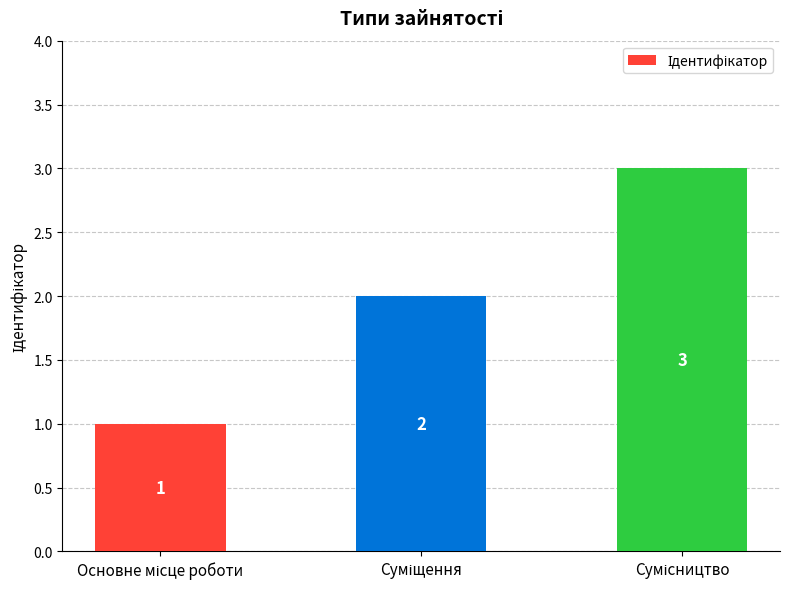

What is the value of the 2nd bar from the left?

2